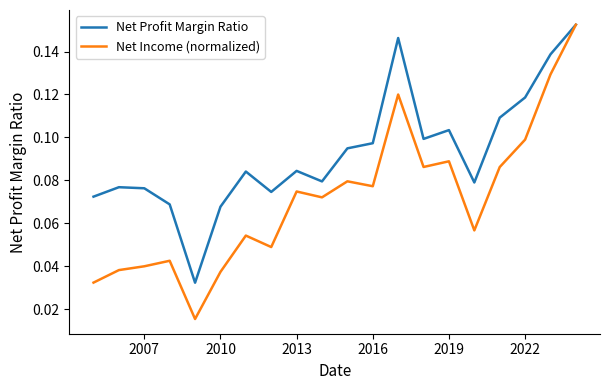

Which series has the largest total across all categories?

Net Profit Margin Ratio